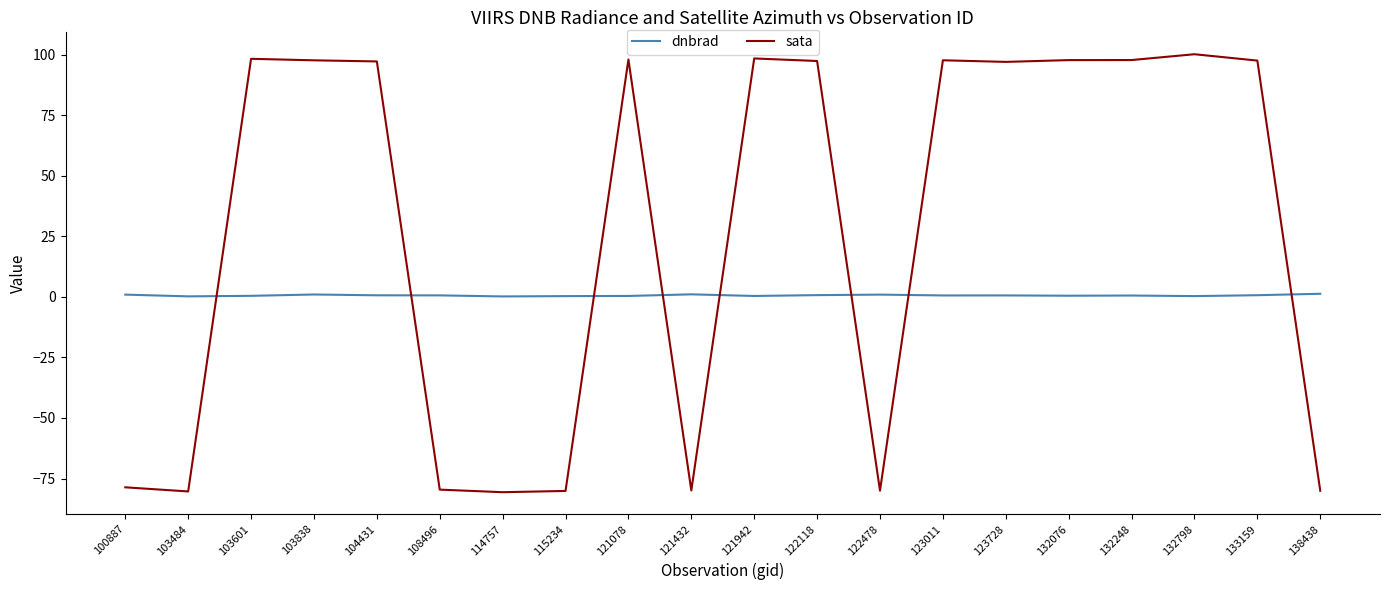

In sata, how many points are higher than both neighbors (excluding endpoints)?

5